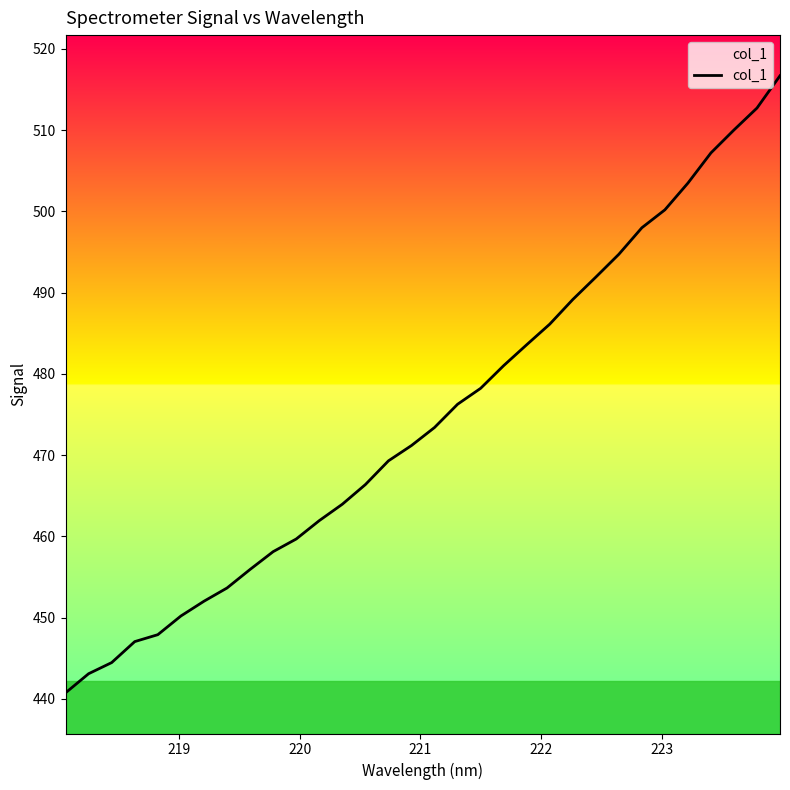

What is the maximum value shown in the chart?

516.7